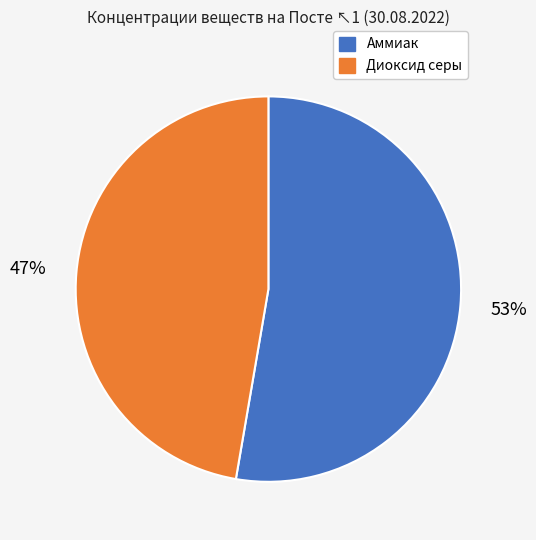

To the nearest percent, what is the average slice percentage?

50%